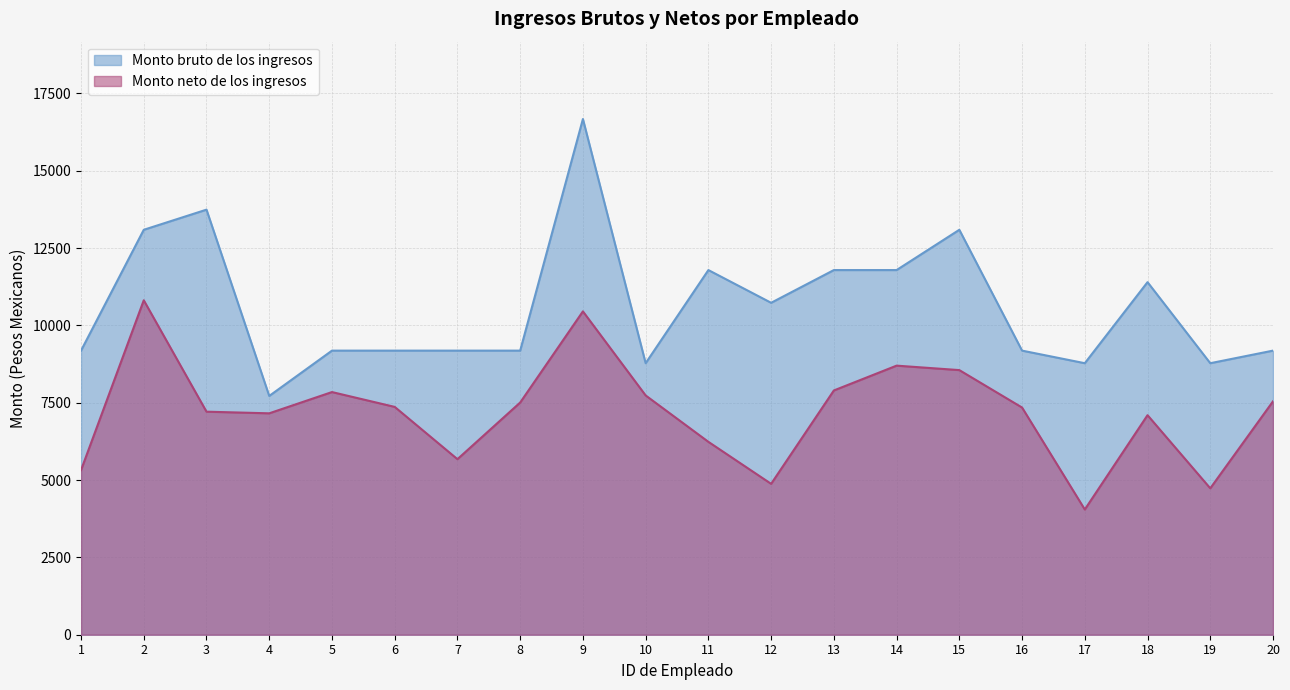

Where is Monto neto de los ingresos nearest to the value 7429?

6